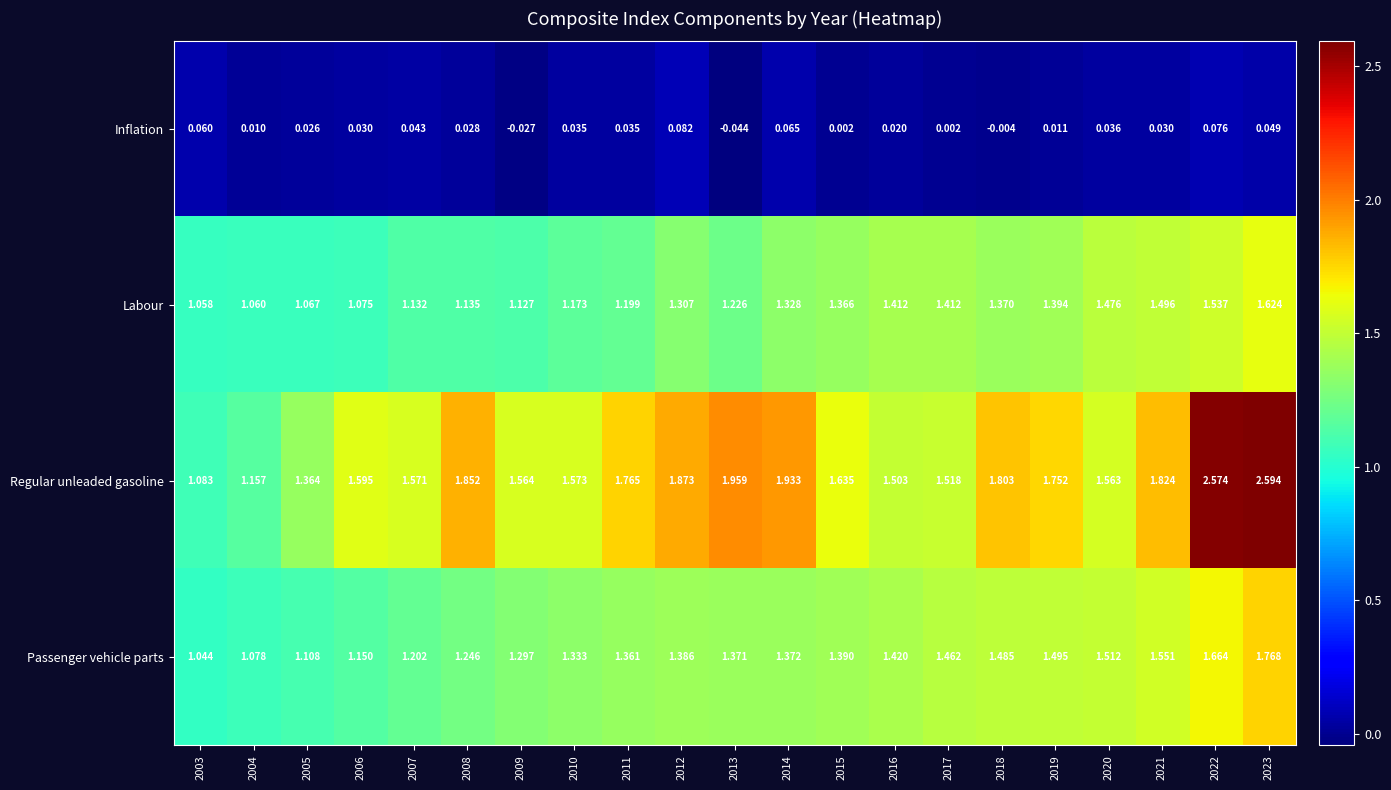

Which series has the widest spread of values?

Regular unleaded gasoline